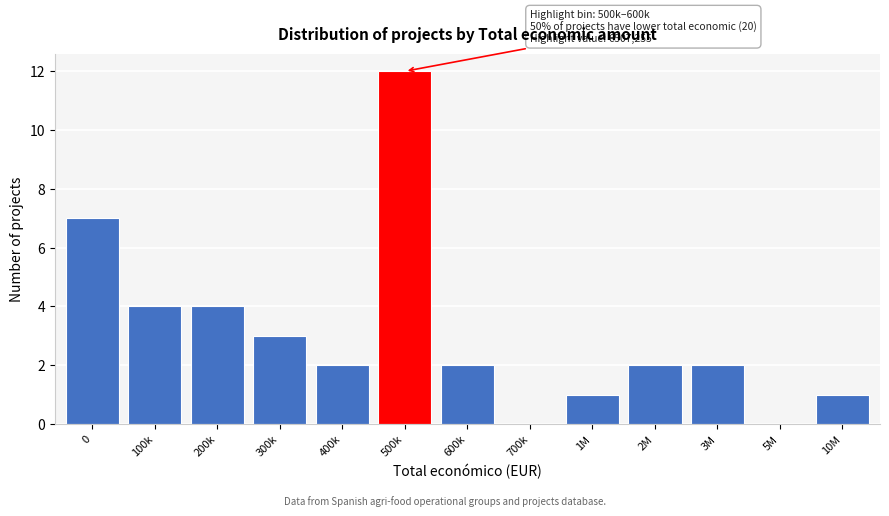

Reading left to right, list all the values displayed in this chart.

0=7	100k=4	200k=4	300k=3	400k=2	500k=12	600k=2	700k=0	1M=1	2M=2	3M=2	5M=0	10M=1